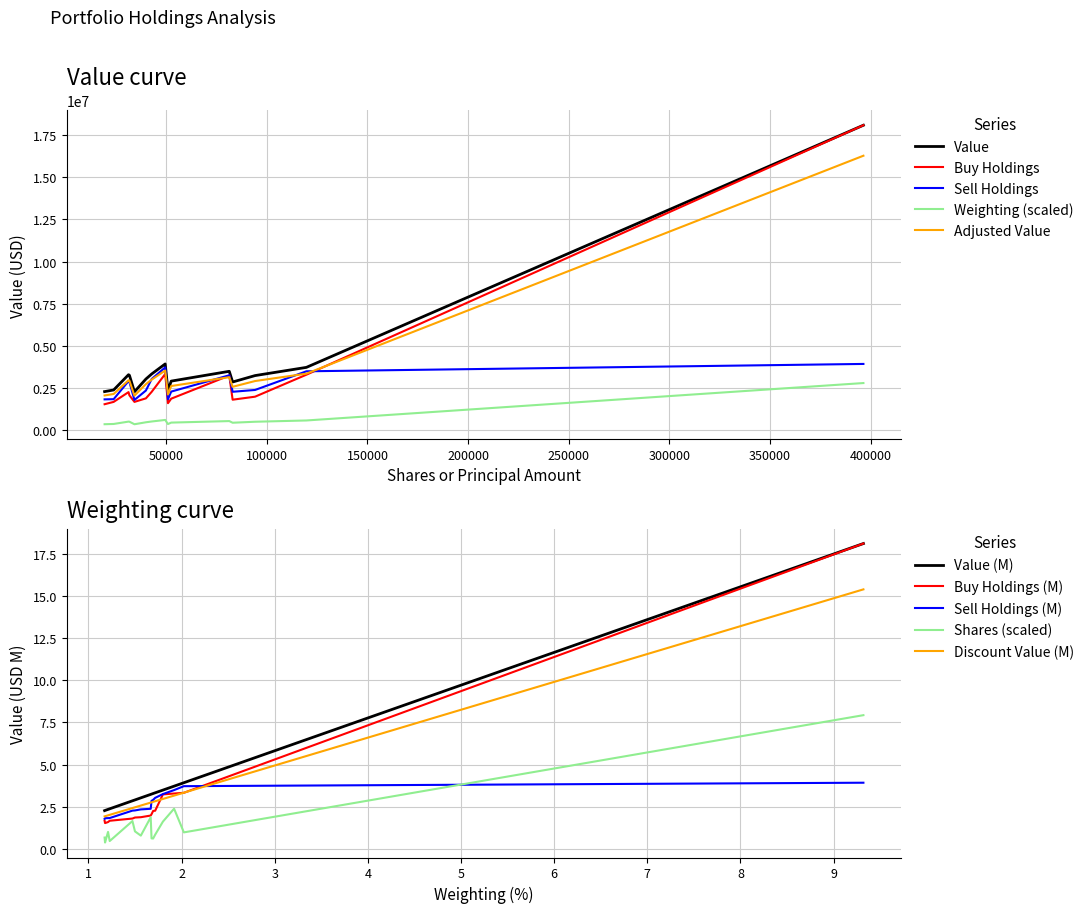

What is the maximum value for Adjusted Value?

16281900